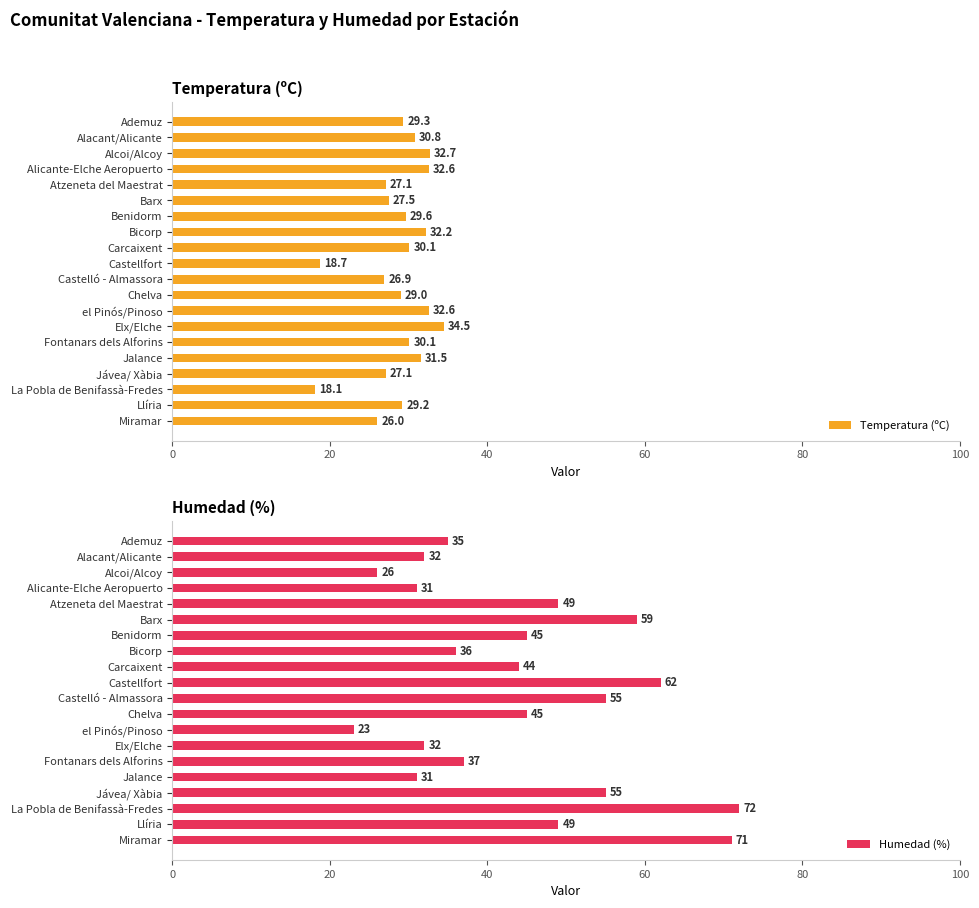

What is the difference between the second highest and minimum values in the Temperatura (ºC) series?

14.6